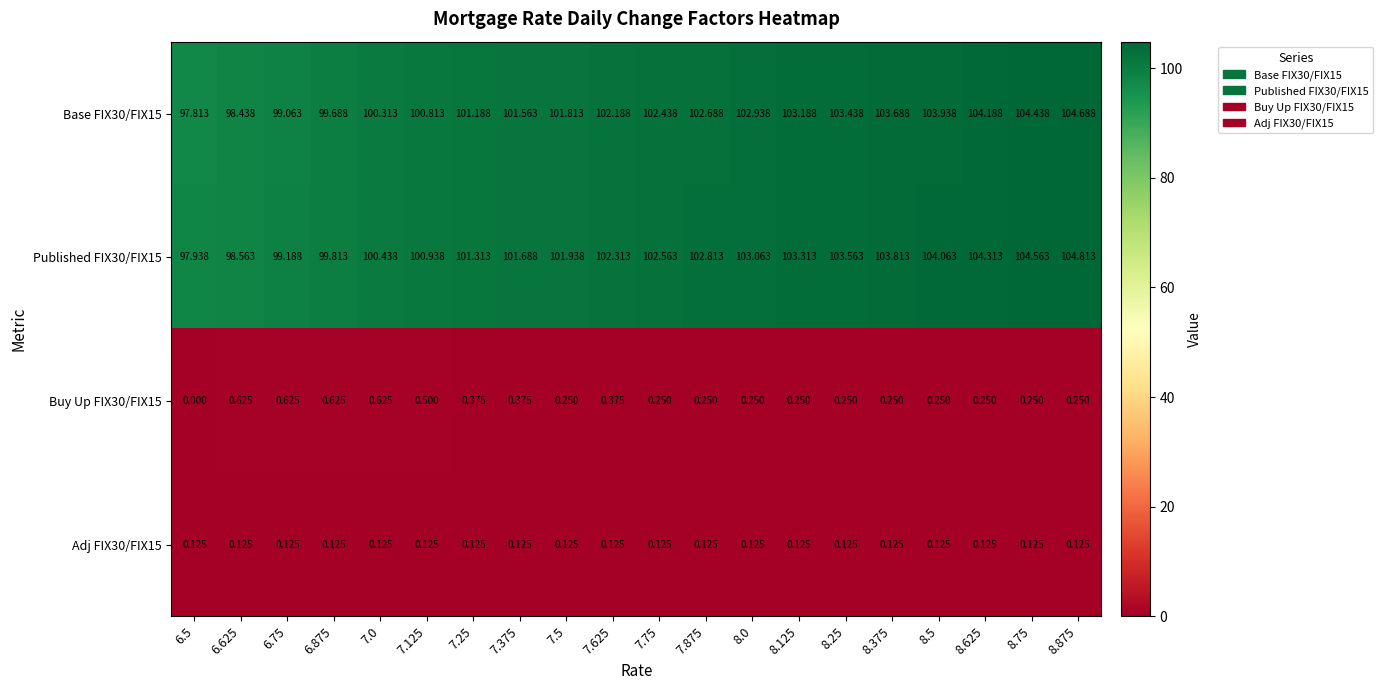

Is the value of Buy Up FIX30/FIX15 at 8.75 greater than the value of Adj FIX30/FIX15 at 7.875?

Yes